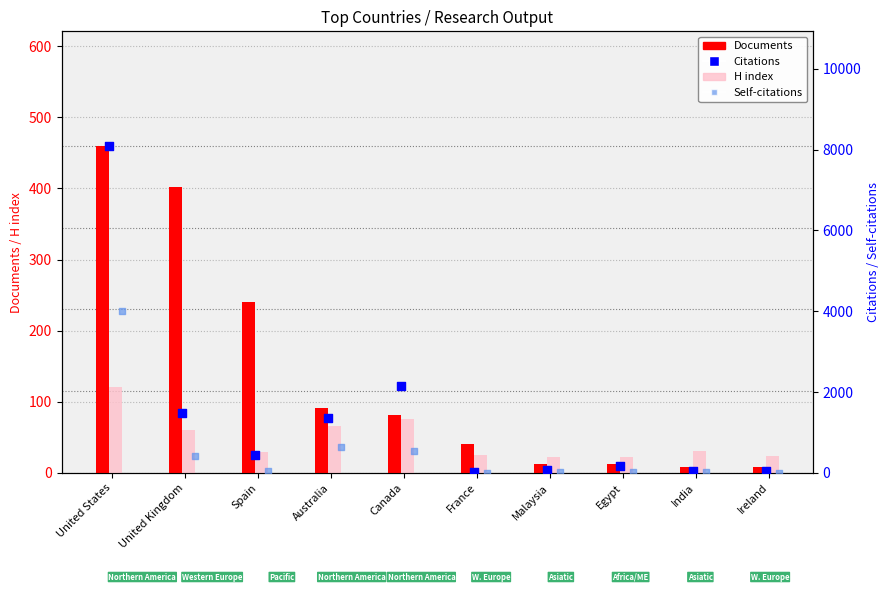

What are all the series names shown in the legend?

Documents, H index, Citations, Self-citations